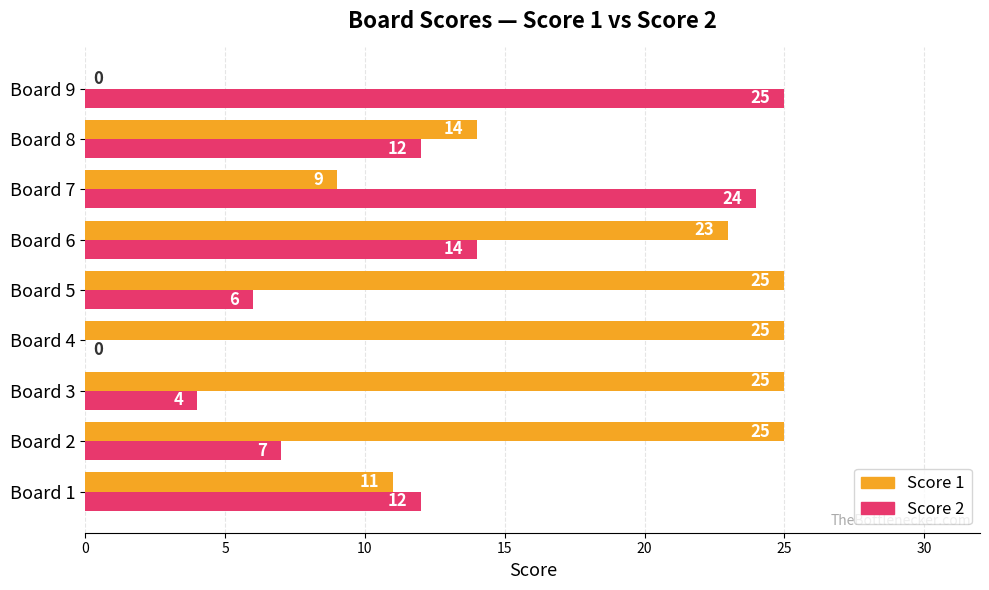

What is the maximum value for Score 2?

25